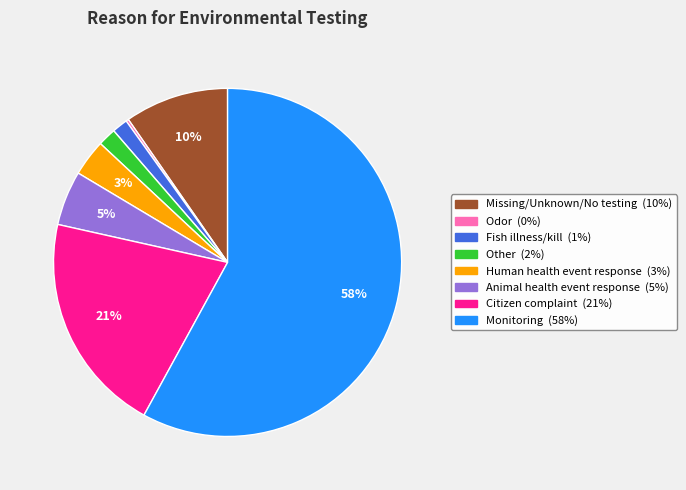

Is there a majority slice in this chart?

Yes